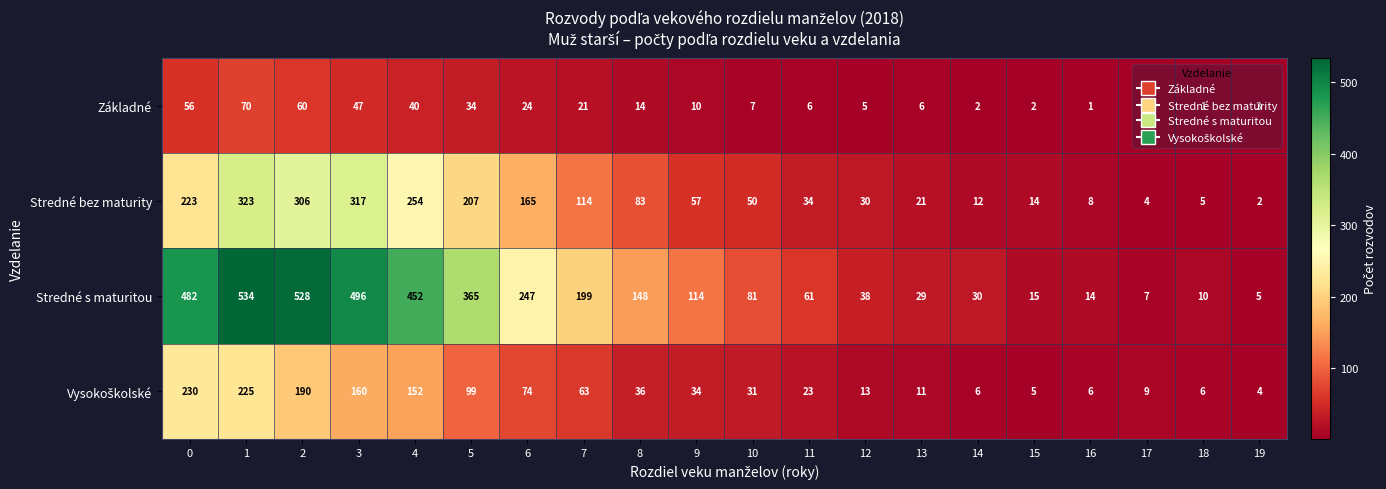

The value of Základné at 15 is 0. True or false?

False